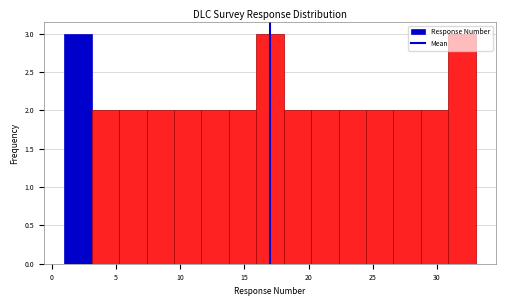

Reading left to right, list every bar in this chart as the range it spans on the x-axis followed by its height. Neither the bar edges nor the heights are printed on the chart, so give them approximately, as read against the axes.

1.0 to 3.0: 3
3.0 to 5.5: 2
5.5 to 7.5: 2
7.5 to 9.5: 2
9.5 to 11.5: 2
11.5 to 14.0: 2
14.0 to 16.0: 2
16.0 to 18.0: 3
18.0 to 20.0: 2
20.0 to 22.5: 2
22.5 to 24.5: 2
24.5 to 26.5: 2
26.5 to 28.5: 2
28.5 to 31.0: 2
31.0 to 33.0: 3